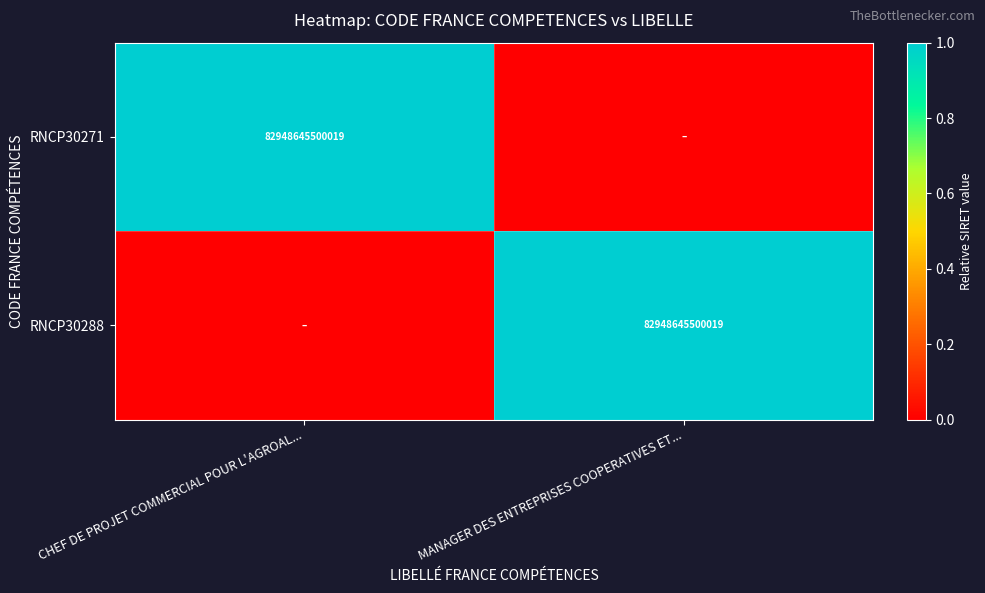

How many data points does each series have?

2